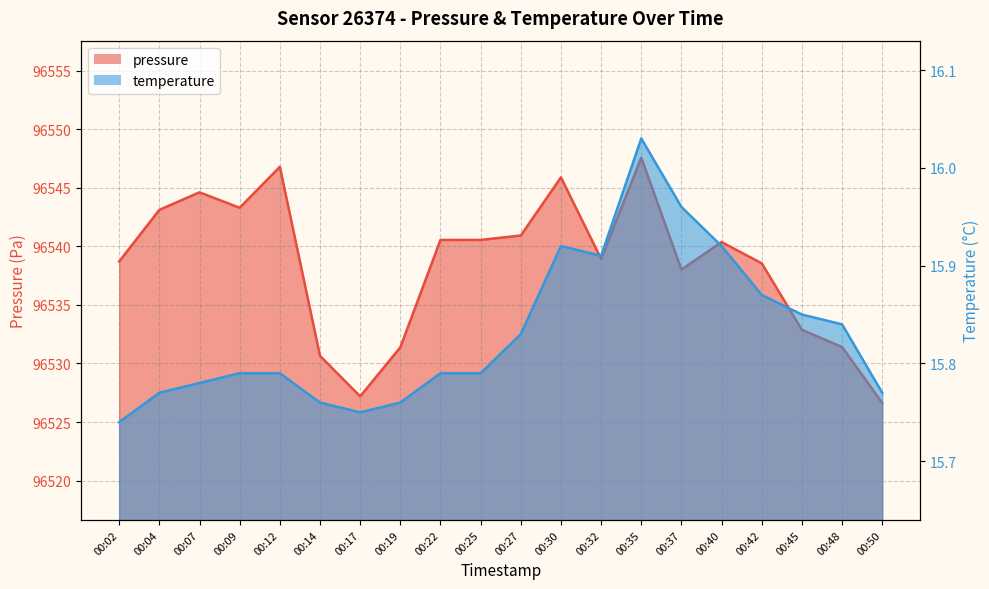

Reading right to left, list all the values displayed in this chart.

pressure: 96526.6	96531.4	96532.9	96538.6	96540.4	96538.0	96547.6	96538.9	96545.9	96540.9	96540.6	96540.6	96531.4	96527.2	96530.7	96546.8	96543.3	96544.6	96543.1	96538.7
temperature: 15.8	15.8	15.8	15.9	15.9	16.0	16.0	15.9	15.9	15.8	15.8	15.8	15.8	15.8	15.8	15.8	15.8	15.8	15.8	15.7